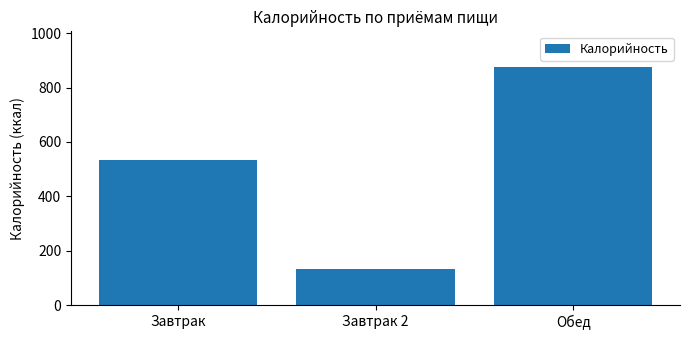

Rank the categories by value from lowest to highest.

Завтрак 2, Завтрак, Обед